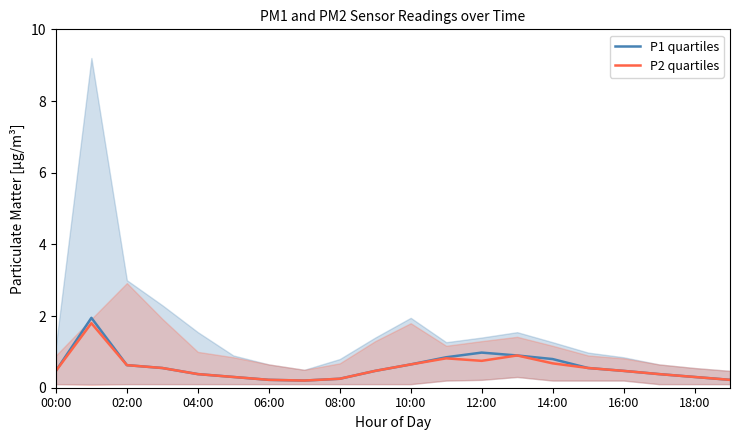

True or false: P1 quartiles has a value of 0.2 at 06:00.

True